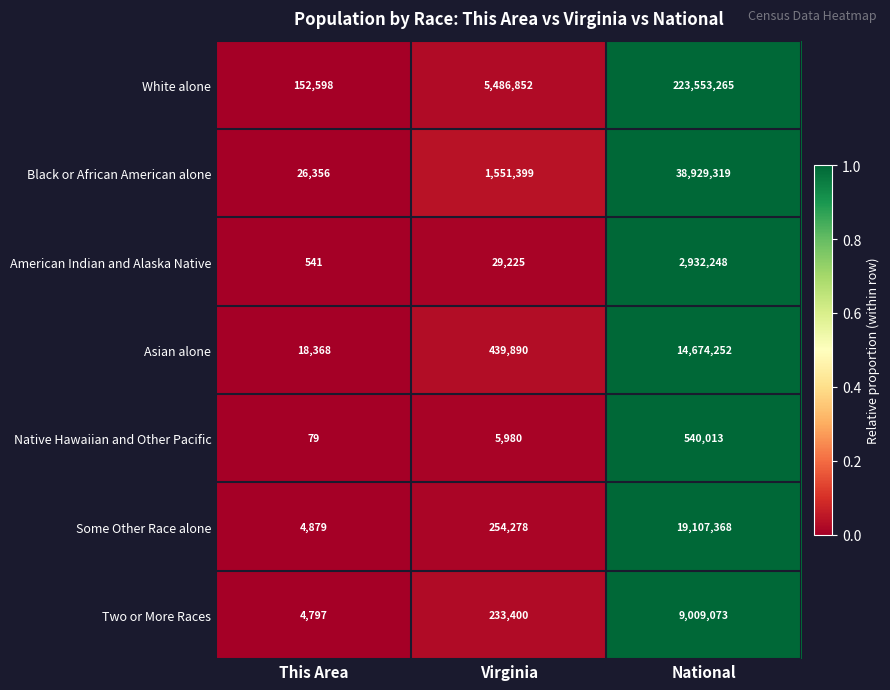

At which category does the chart reach its minimum across all series?

This Area